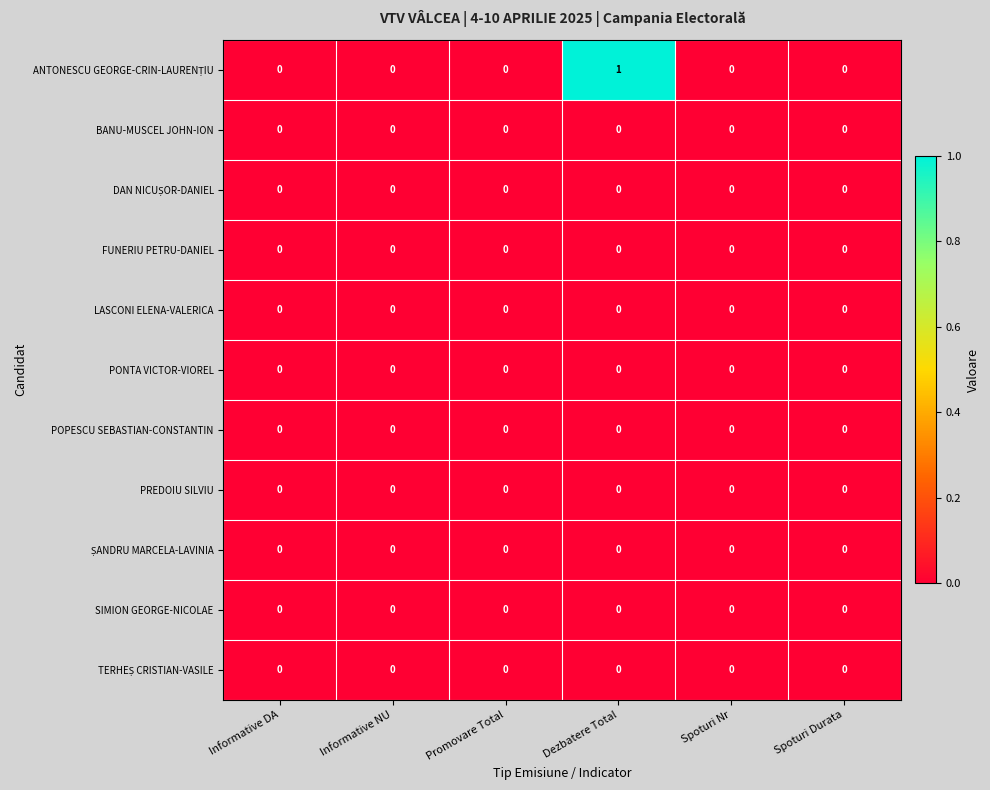

At which category does the chart reach its peak across all series?

Dezbatere Total